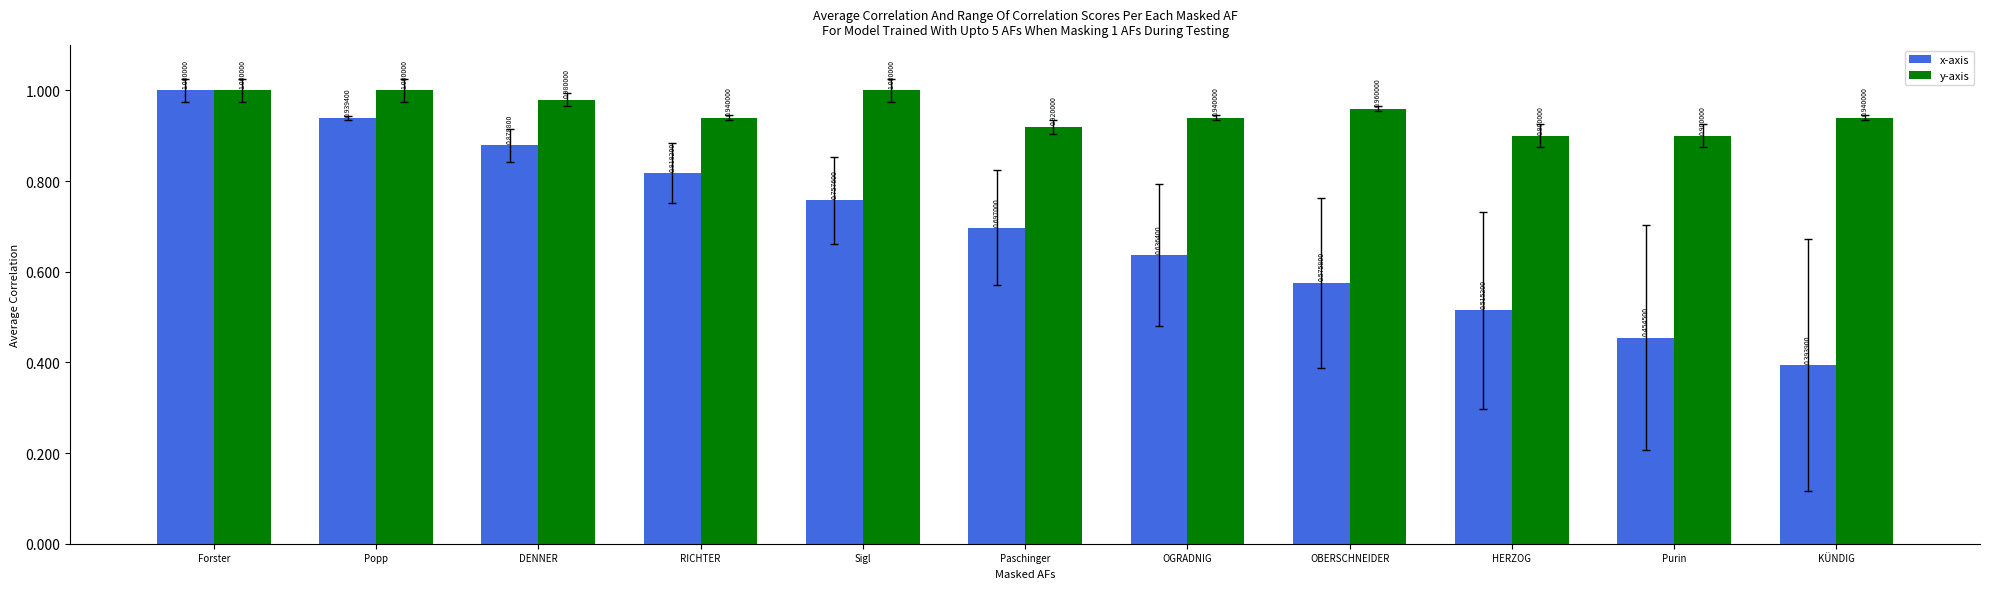

What are all the series names shown in the legend?

x-axis, y-axis